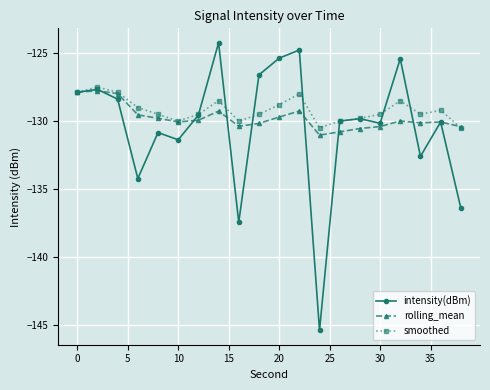

In intensity(dBm), how many points are lower than both neighbors (excluding endpoints)?

6